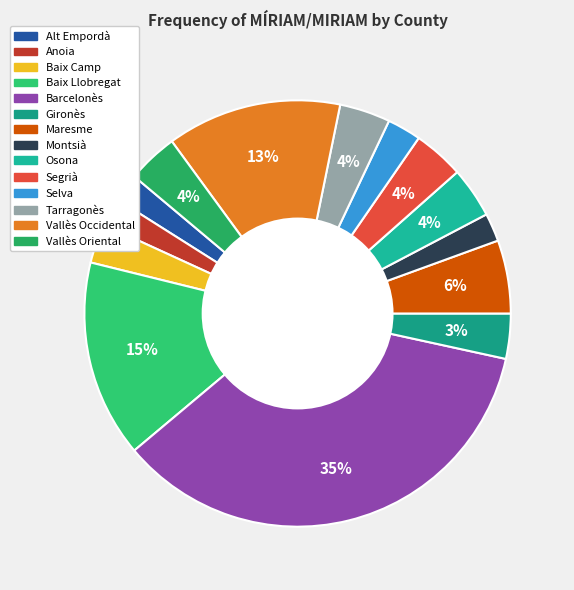

What percentage is the Gironès slice, to the nearest percent?

3%